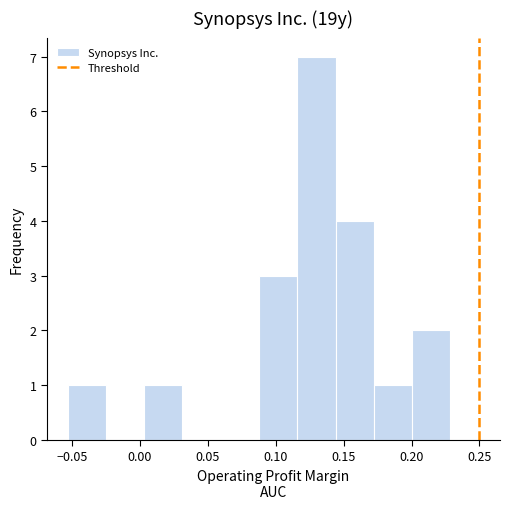

Reading left to right, transcribe this chart: for each bar, give the range it covers on the x-axis and its height. Neither the bar edges nor the heights are printed on the chart, so give them approximately, as read against the axes.

-0.055 to -0.025: 1
-0.025 to 0.005: 0
0.005 to 0.030: 1
0.030 to 0.060: 0
0.060 to 0.090: 0
0.090 to 0.115: 3
0.115 to 0.145: 7
0.145 to 0.170: 4
0.170 to 0.200: 1
0.200 to 0.230: 2